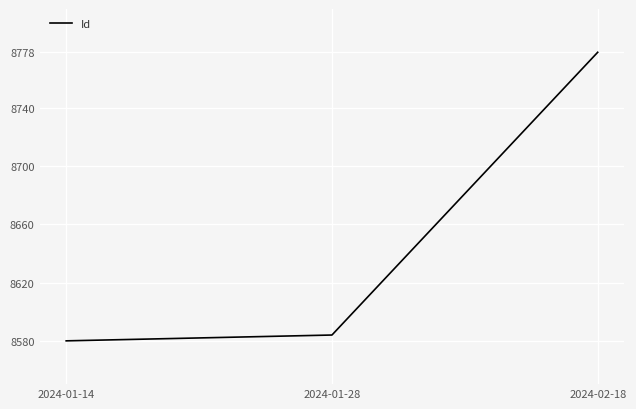

True or false: the data shows 8778 at 2024-02-18.

True